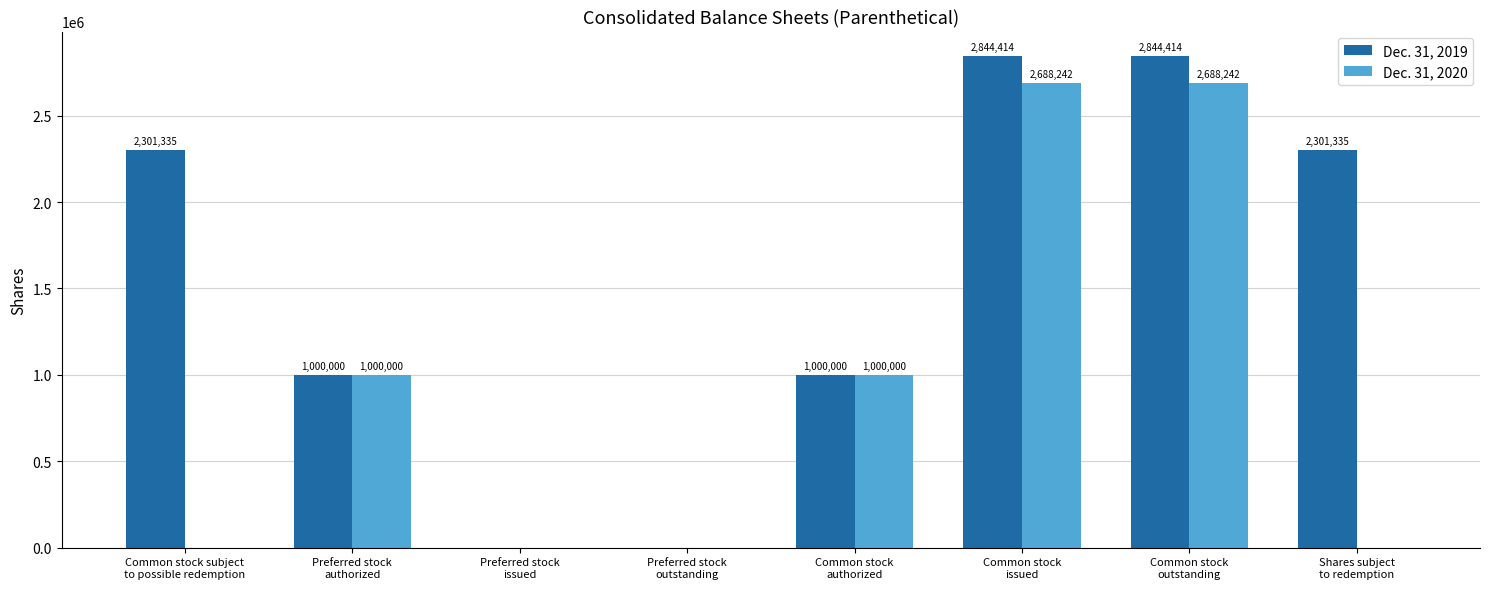

How many Dec. 31, 2020 values are between 0 and 2688242?

8